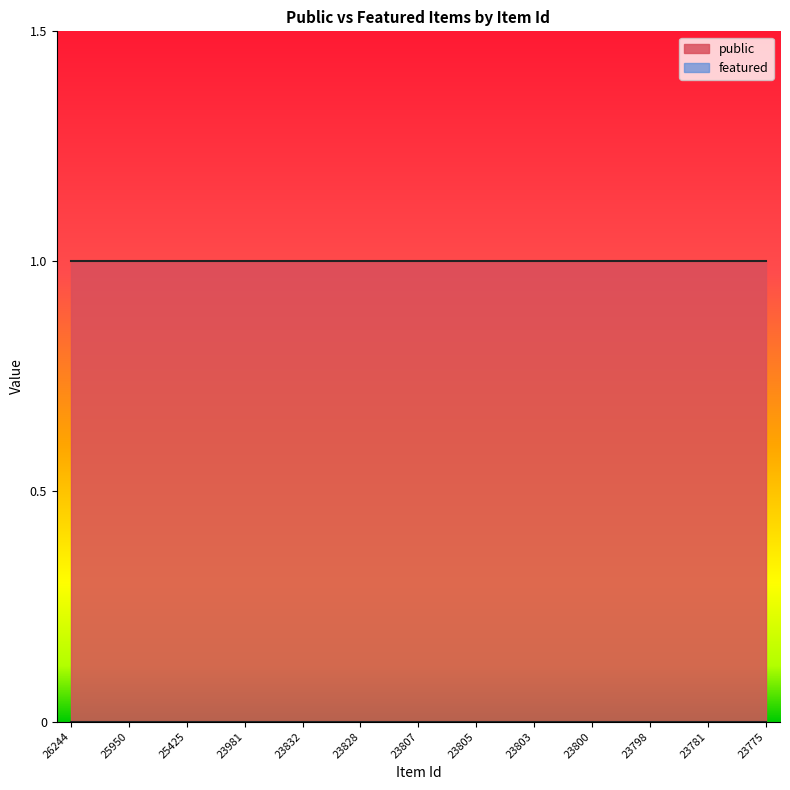

At how many categories does at least one series exceed 0?

25